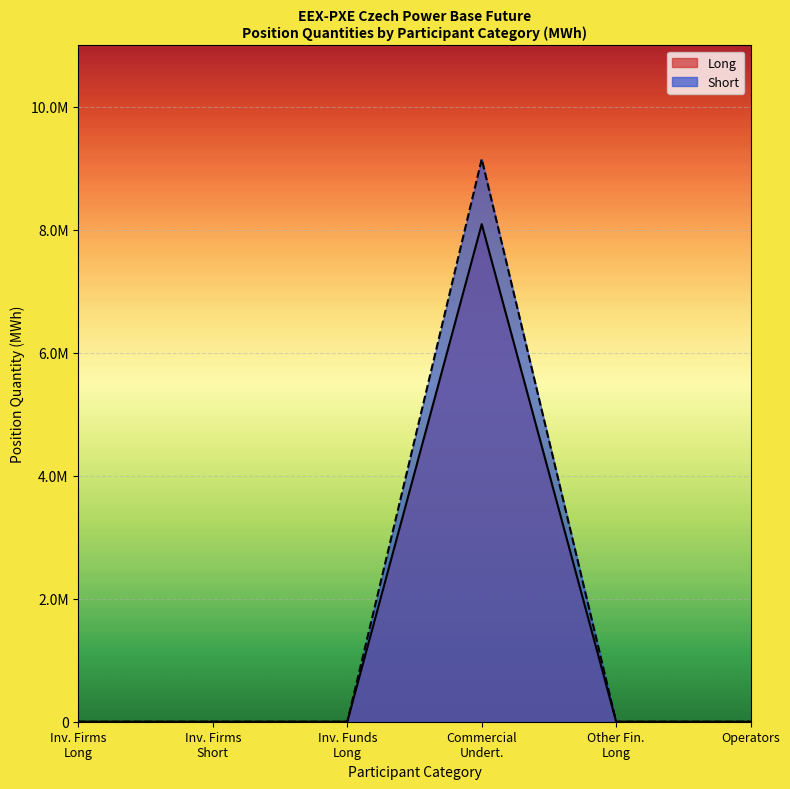

How many distinct data groups are displayed?

2